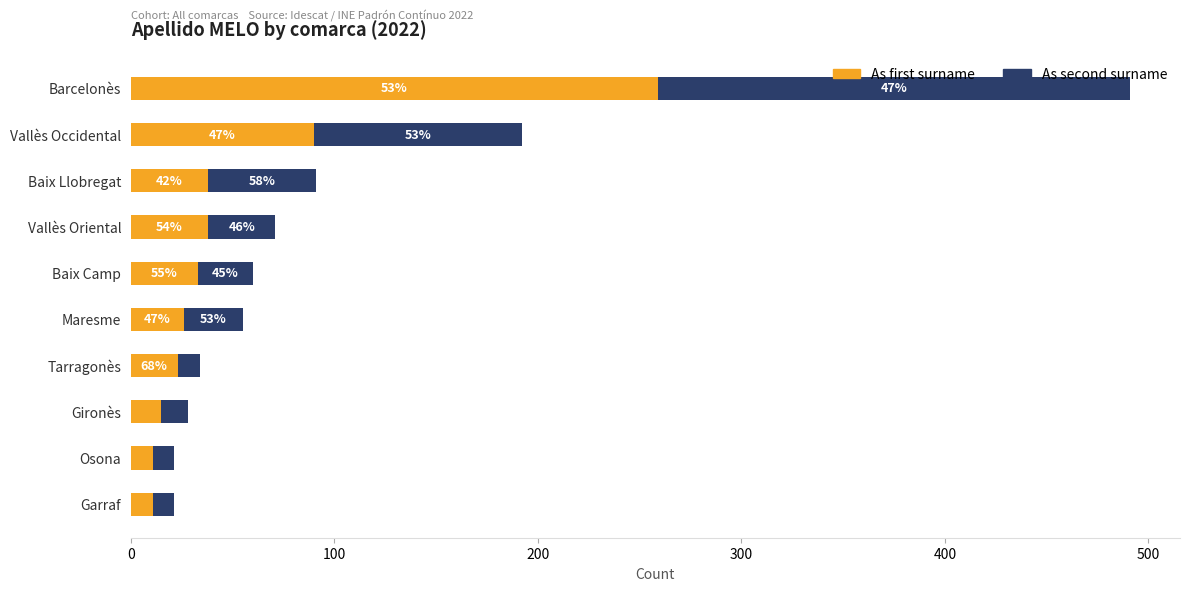

What are all the series names shown in the legend?

As first surname, As second surname